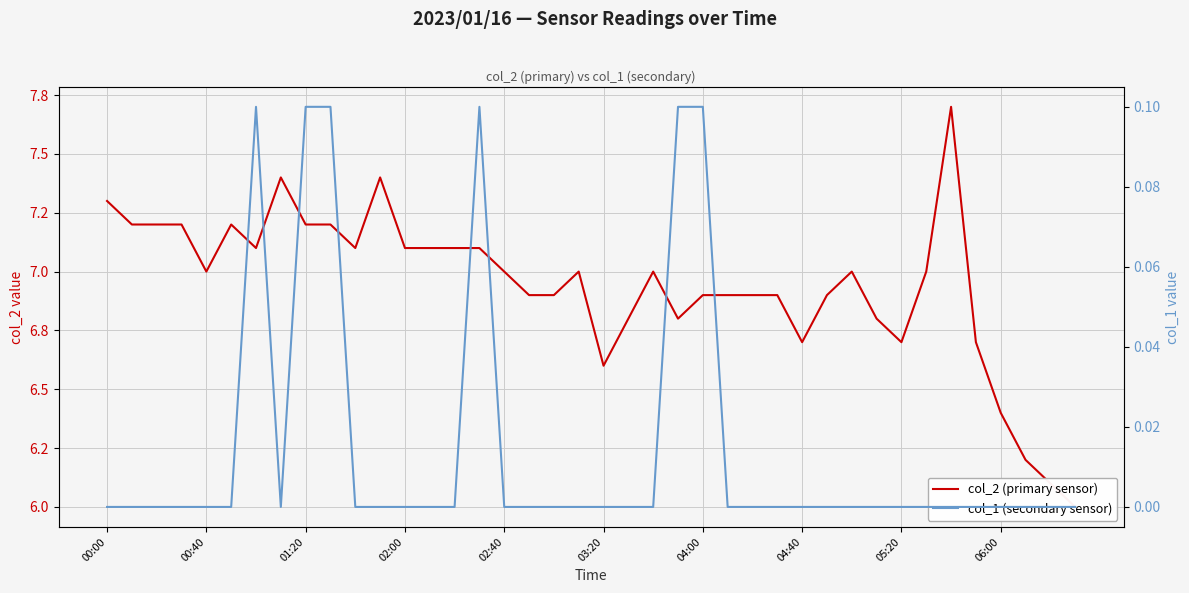

How many interior local valleys does the col_2 (primary sensor) series have?

7